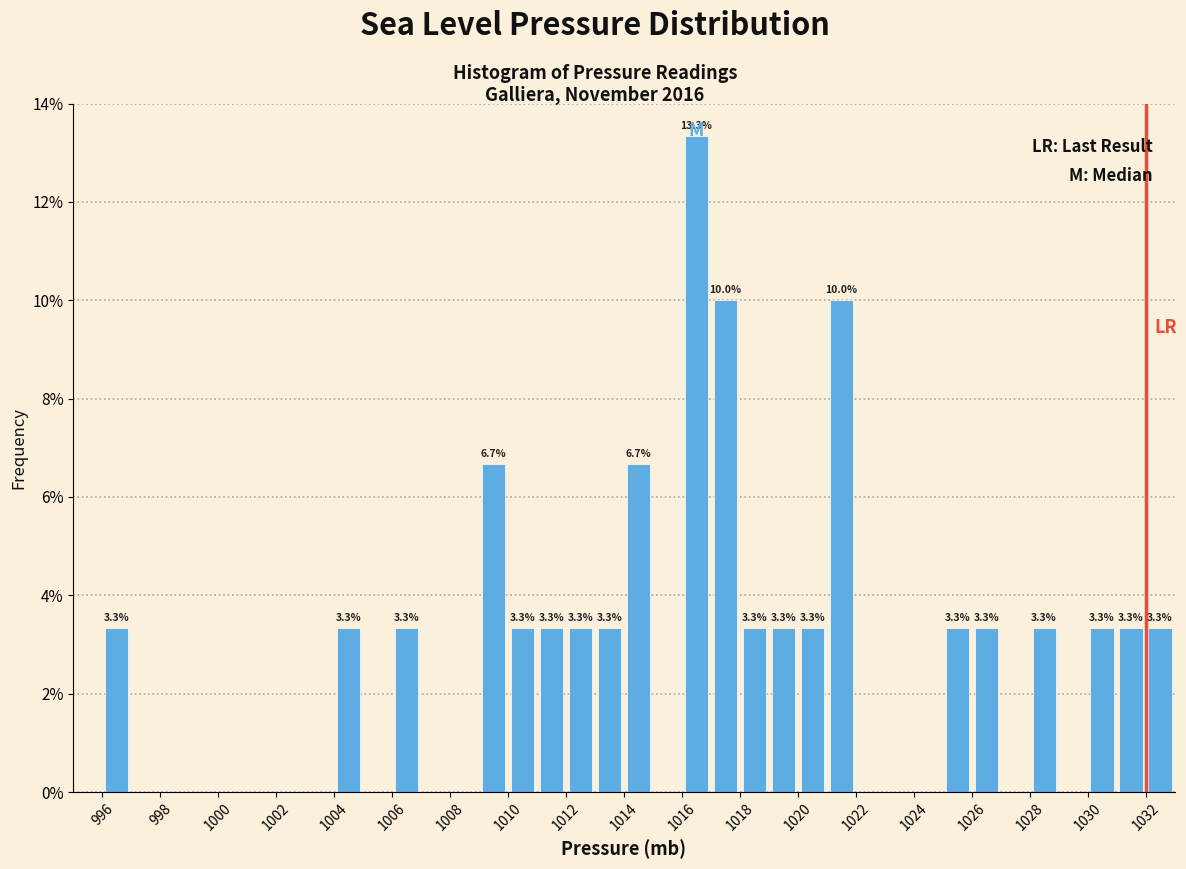

Which range on the x-axis has the tallest bar?

1016 to 1017